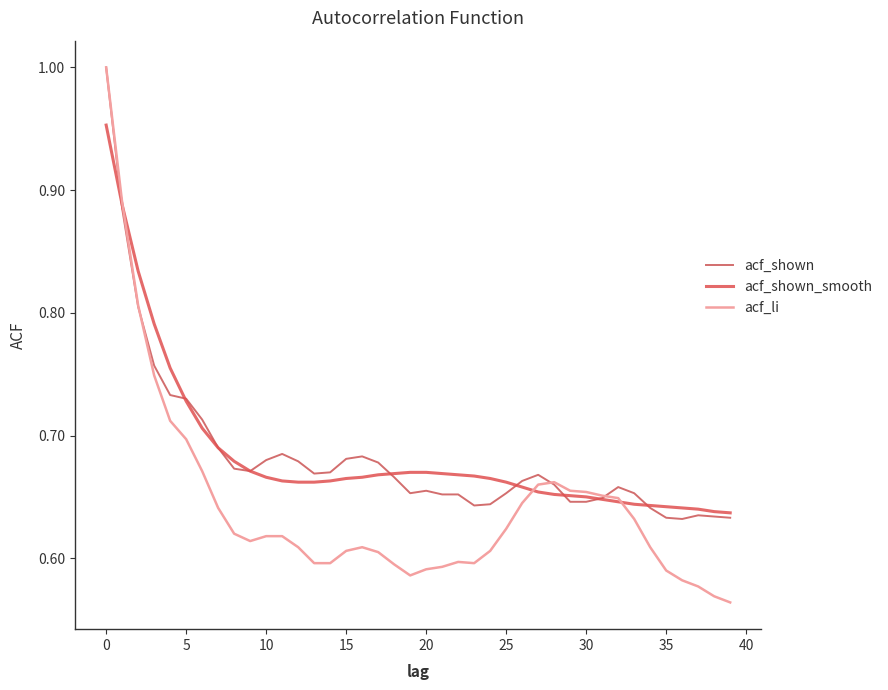

Which series has the largest range (max minus min)?

acf_li